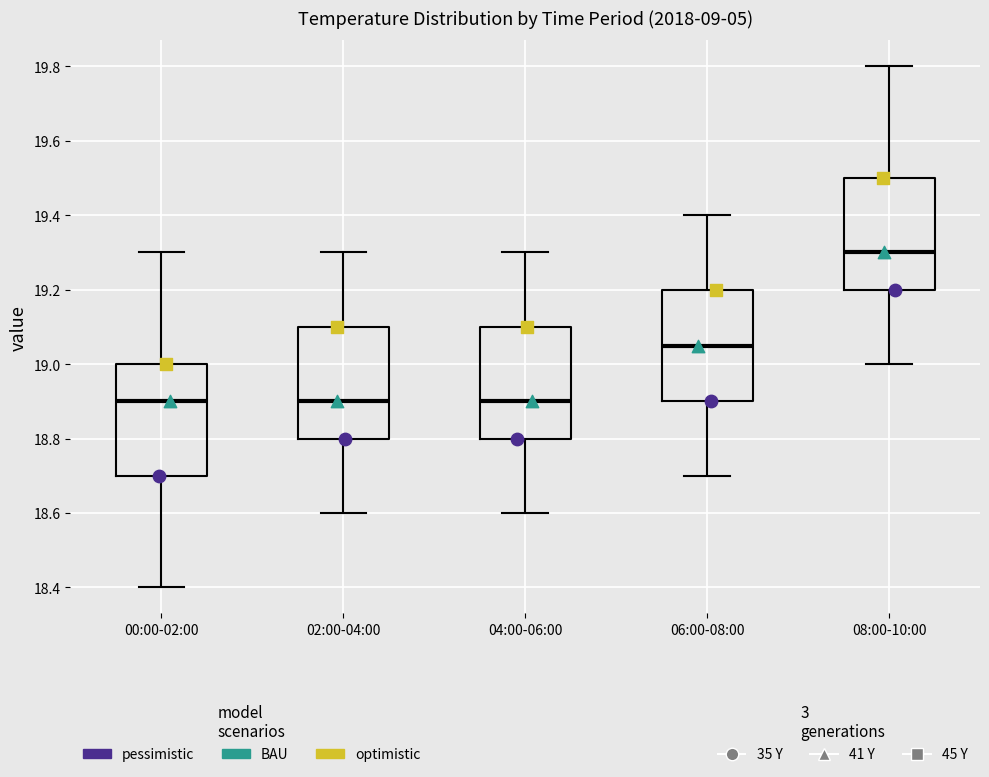

Where is the upper edge of the box for 04:00-06:00 on the y-axis? The values are not printed on the chart, so give them approximately, as read against the axis.

19.10